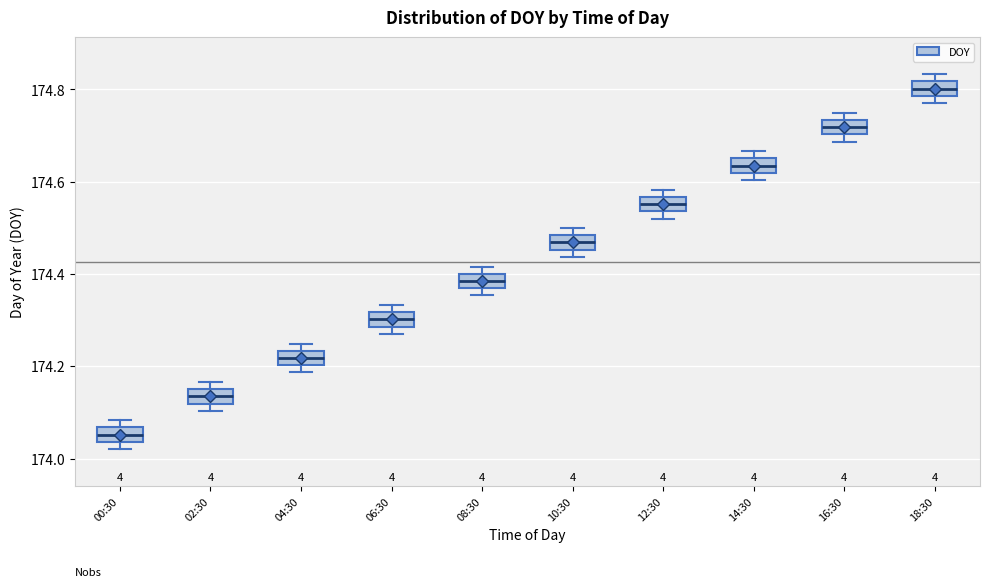

Where is the lower edge of the box for 00:30 on the y-axis? The values are not printed on the chart, so give them approximately, as read against the axis.

174.04